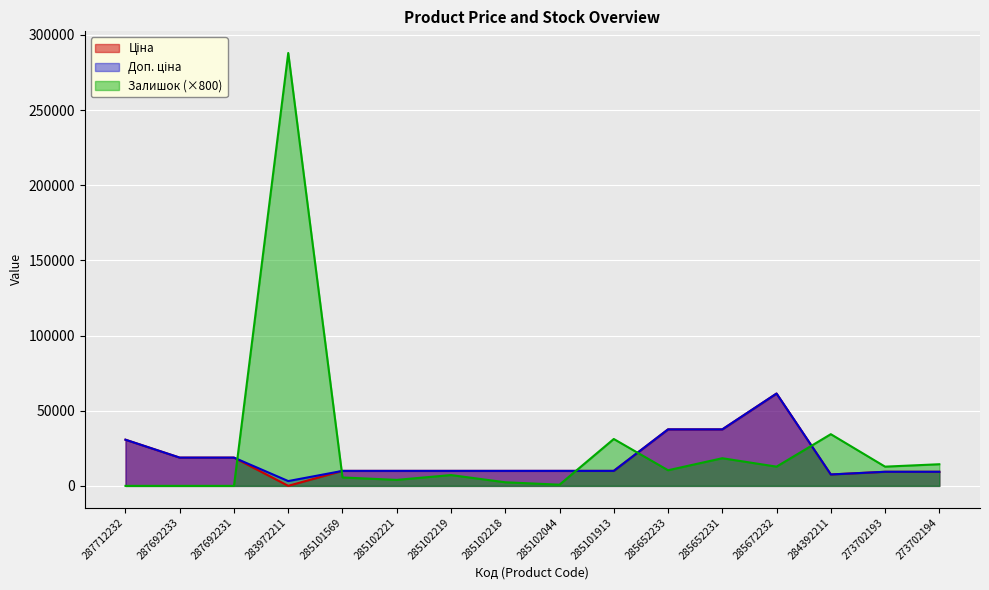

Which category has the lowest value across all series?

287712232